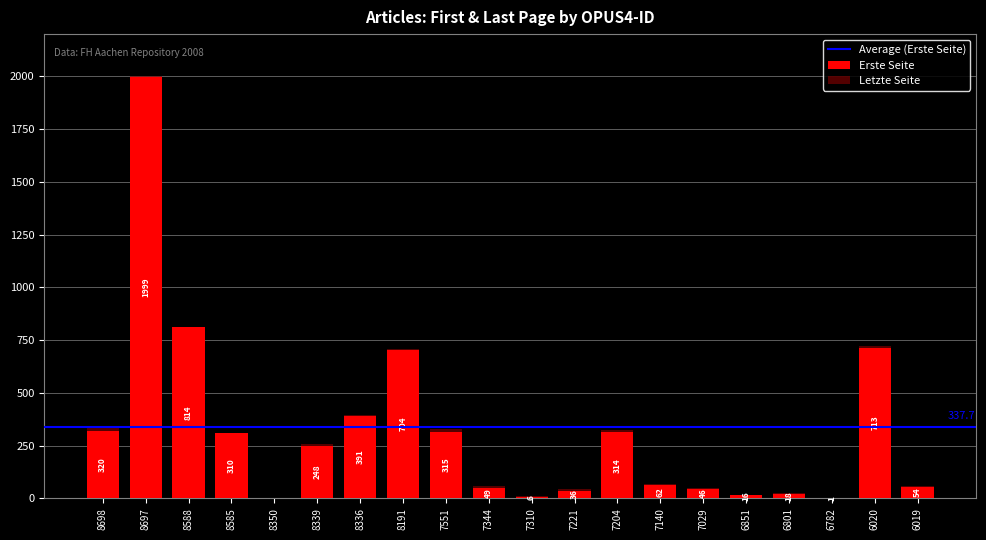

Is it true that Letzte Seite equals -824 at 8350?

False